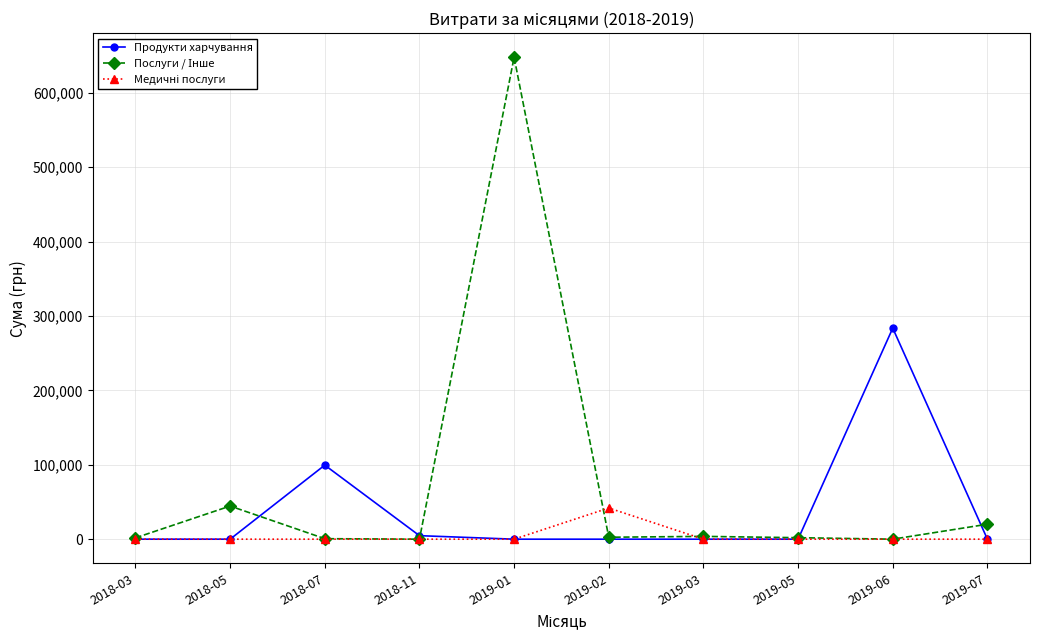

Which series changed the most between 2019-02 and 2019-06?

Продукти харчування